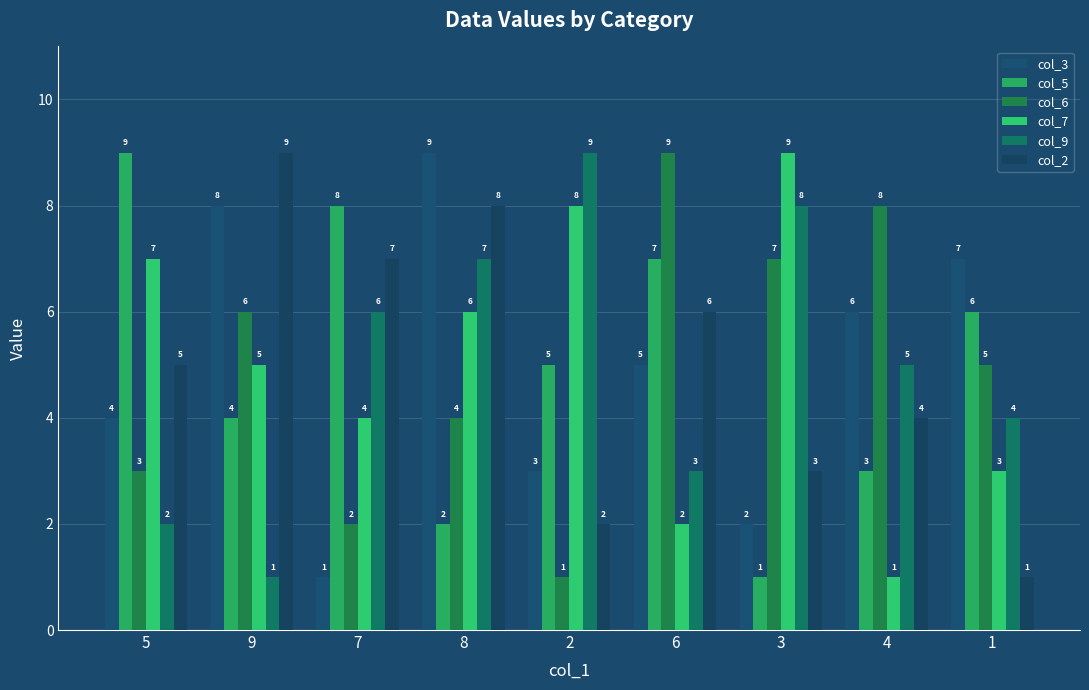

Reading left to right, list all the values displayed in this chart.

col_3: 5=4	9=8	7=1	8=9	2=3	6=5	3=2	4=6	1=7
col_5: 5=9	9=4	7=8	8=2	2=5	6=7	3=1	4=3	1=6
col_6: 5=3	9=6	7=2	8=4	2=1	6=9	3=7	4=8	1=5
col_7: 5=7	9=5	7=4	8=6	2=8	6=2	3=9	4=1	1=3
col_9: 5=2	9=1	7=6	8=7	2=9	6=3	3=8	4=5	1=4
col_2: 5=5	9=9	7=7	8=8	2=2	6=6	3=3	4=4	1=1